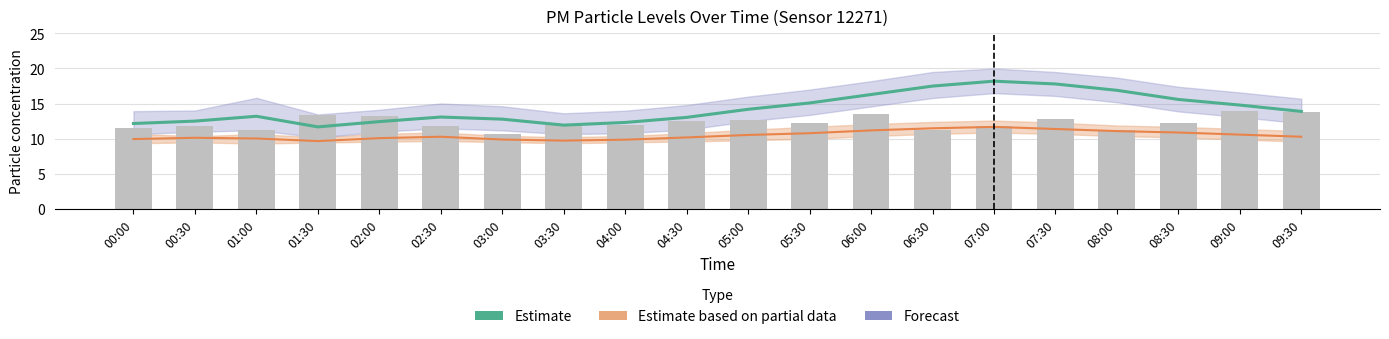

Is it true that P1 raw equals 13.3 at 01:30?

True